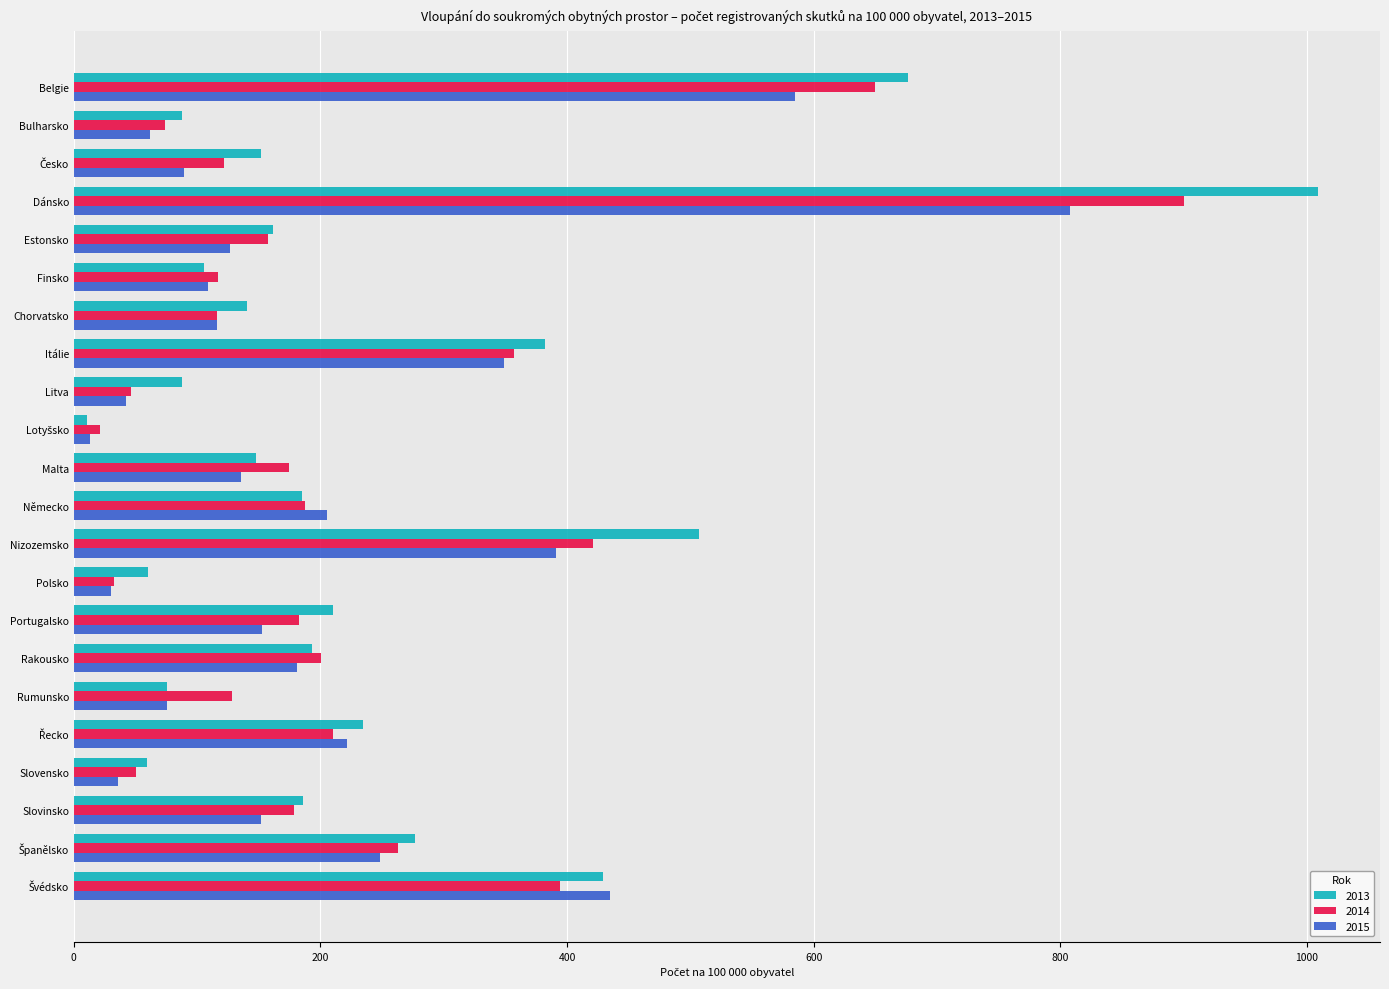

Rank the series by their maximum value, from highest to lowest.

2013, 2014, 2015